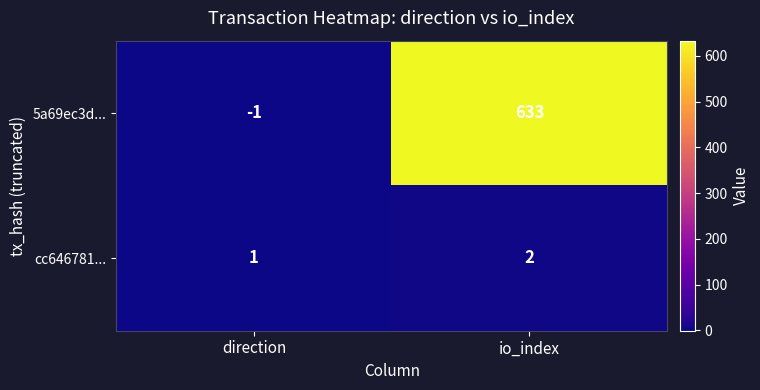

Reading right to left, transcribe all the data shown in this chart.

5a69ec3d...: 633	-1
cc646781...: 2	1